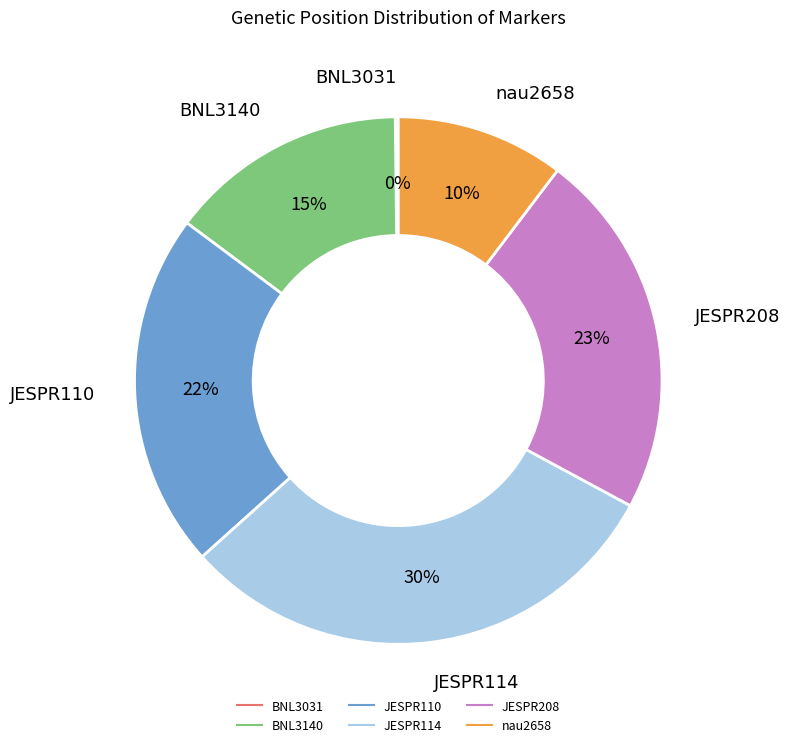

Does nau2658 account for over 50% of the chart?

No